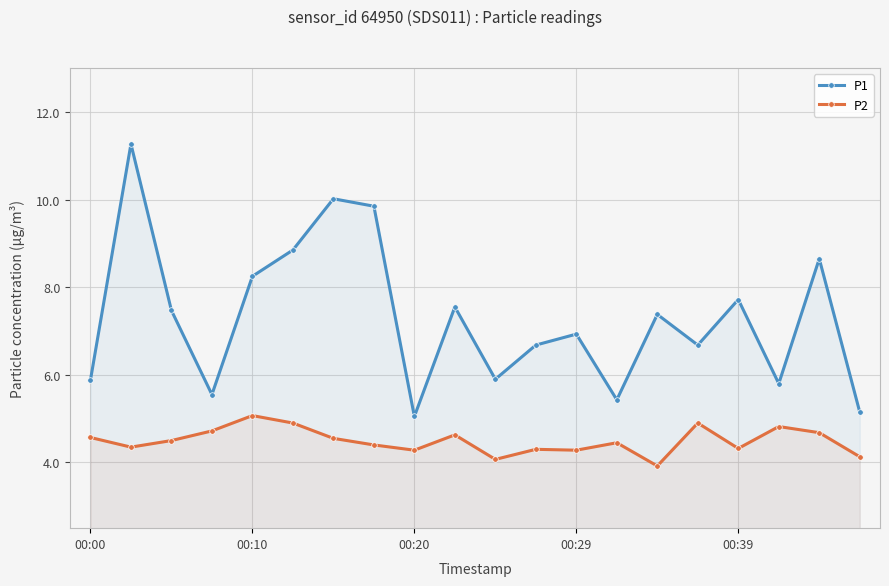

What is the sum of the P2 values at 5 and 19?

9.0